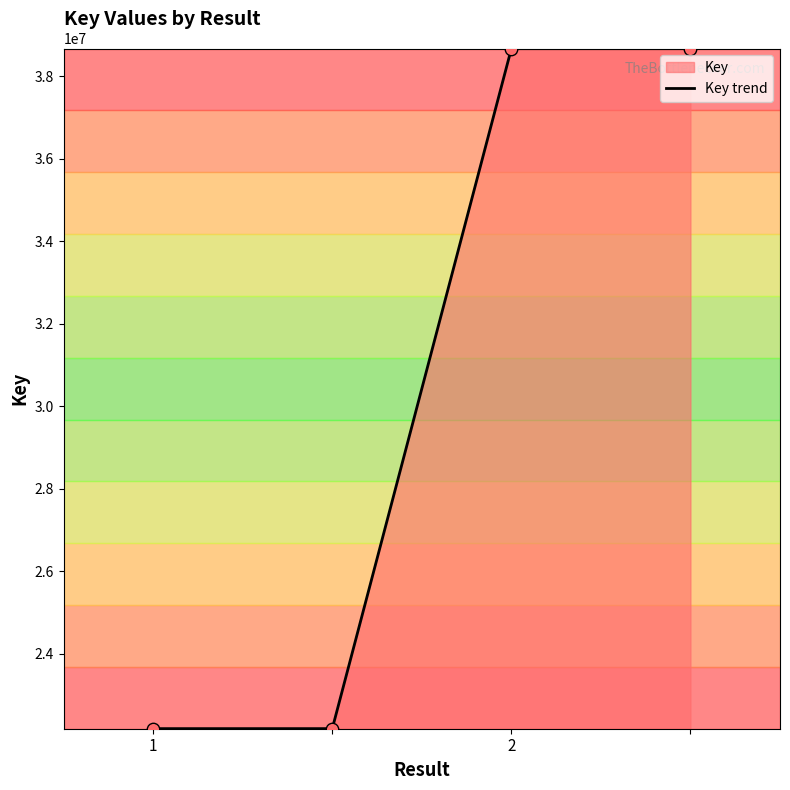

What is the ratio of the value at 1 to the value at 2?

0.6